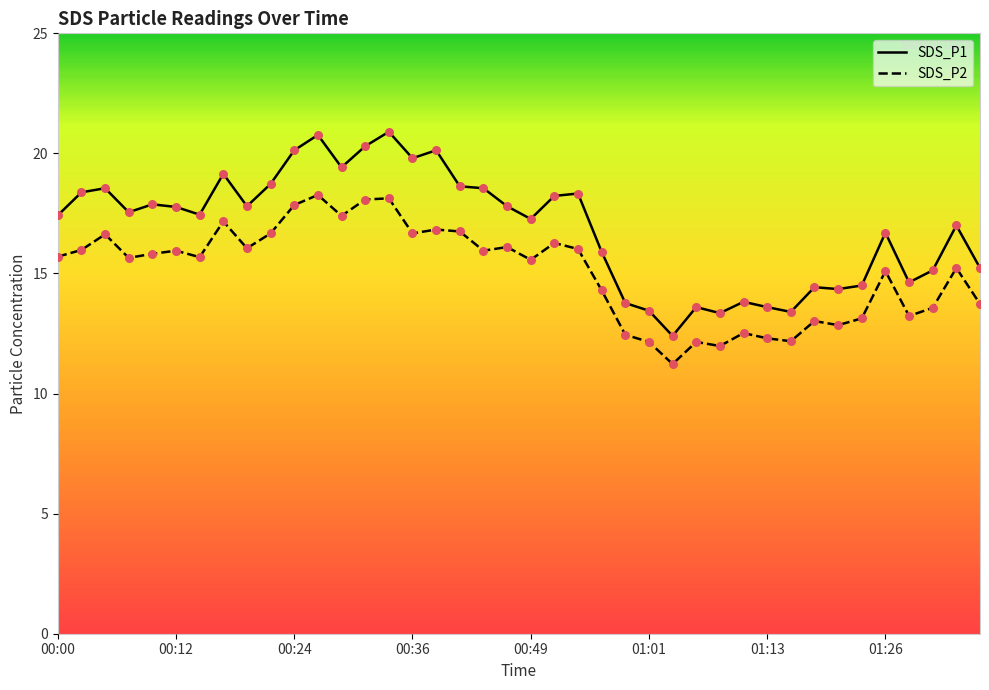

Which series has the largest total across all categories?

SDS_P1